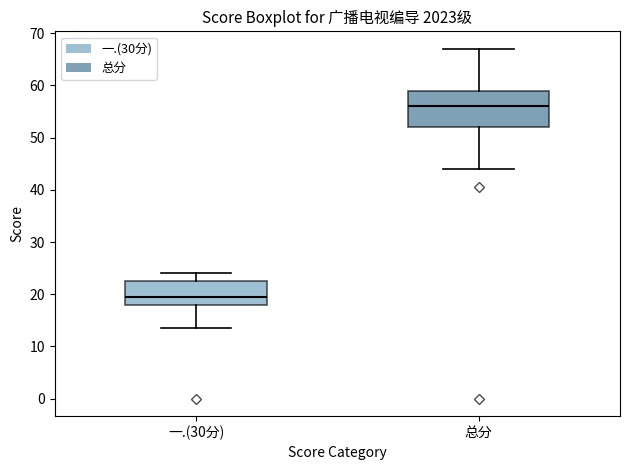

Reading left to right, read every box against the y-axis: the position of its median line, the range the box covers, and the ends of its whiskers. The values are not printed on the chart, so give them approximately, as read against the axis.

一.(30分): median 20, box 18 to 23, whiskers 14 to 24
总分: median 56, box 52 to 59, whiskers 44 to 67